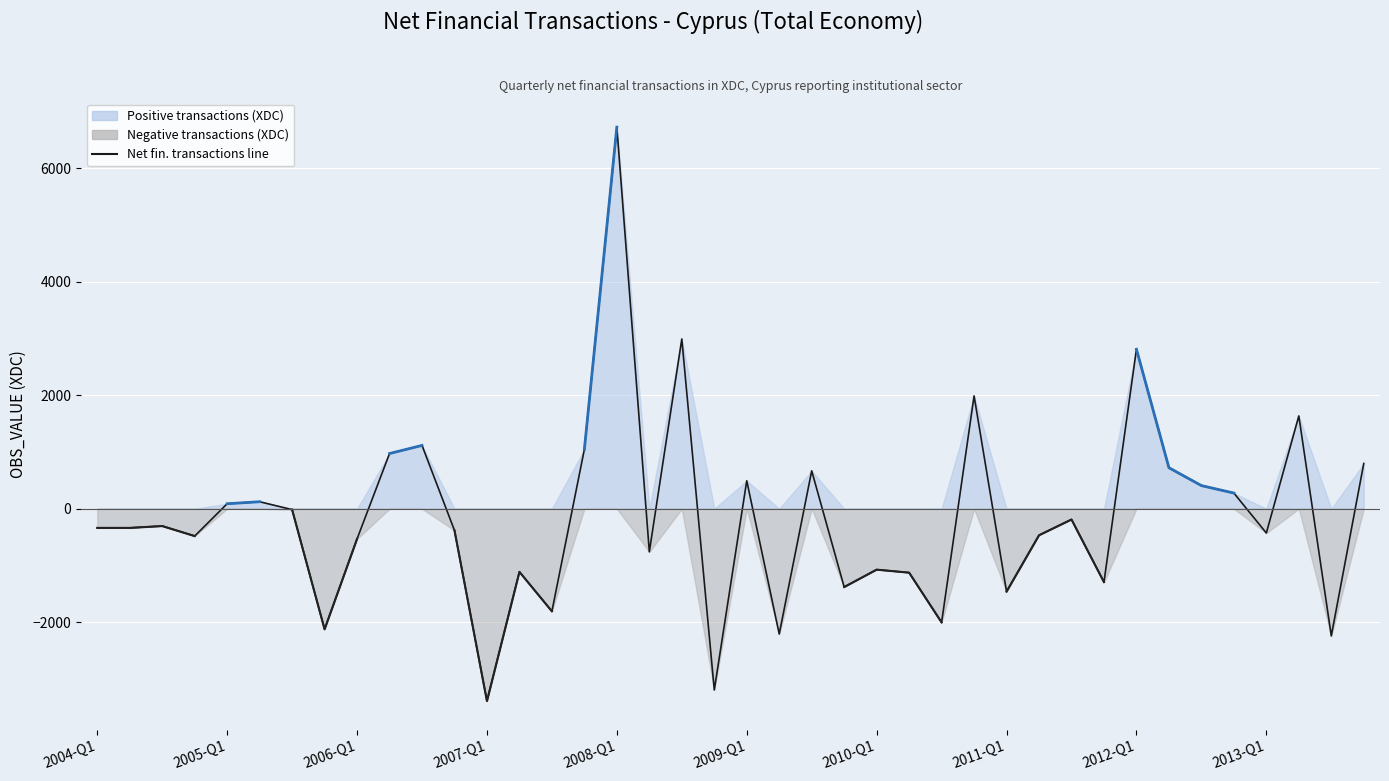

True or false: Negative transactions has a value of -205.0 at 29.

False